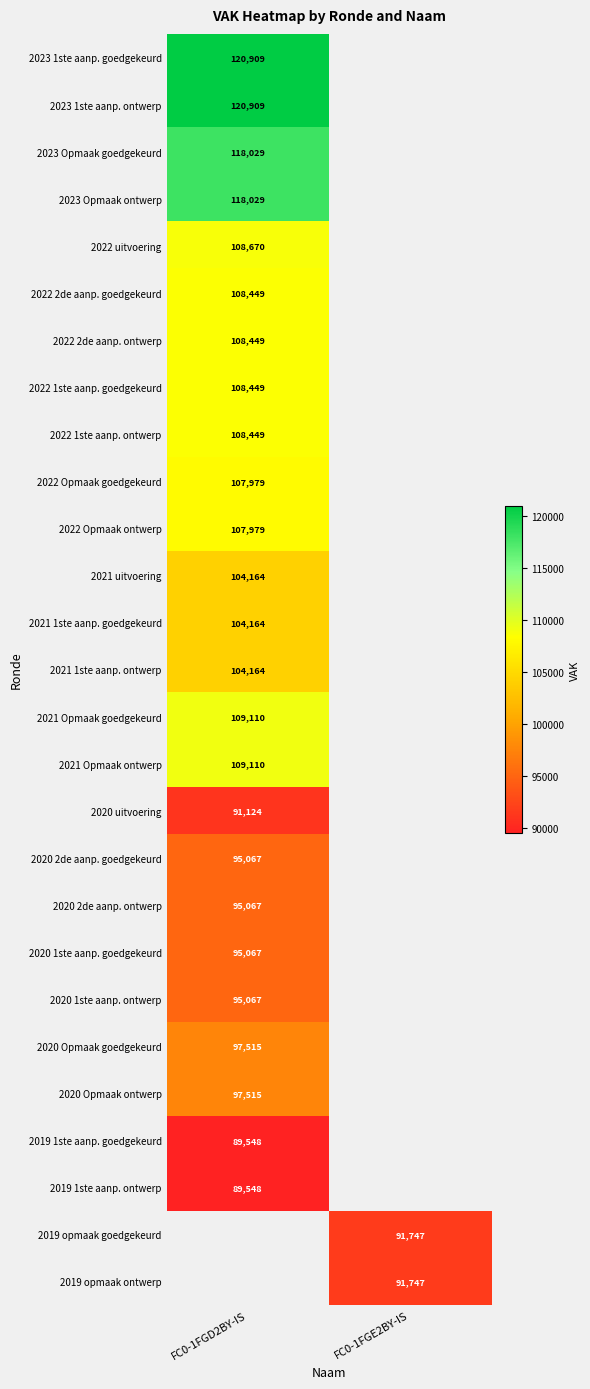

The 2022 1ste aanp. goedgekeurd series shows 108449 at FC0-1FGD2BY-IS. True or false?

True